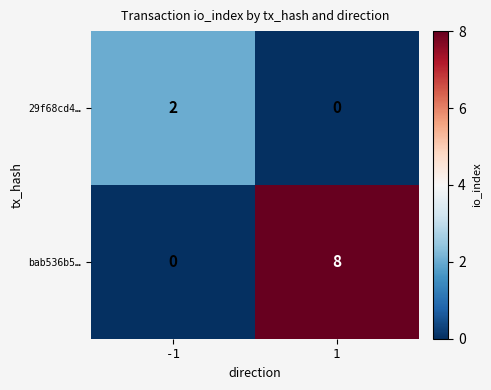

Reading left to right, extract all data points from this chart.

29f68cd4…: -1=2	1=0
bab536b5…: -1=0	1=8